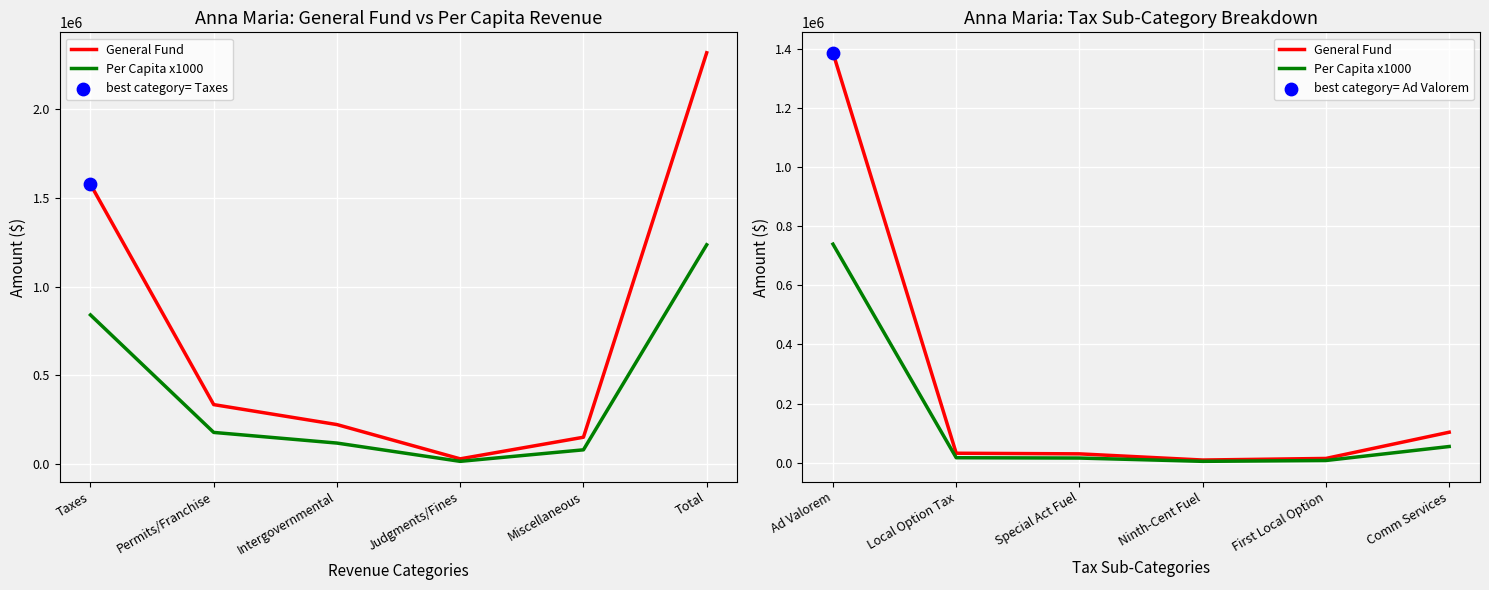

What are all the series names shown in the legend?

General Fund, Per Capita x1000